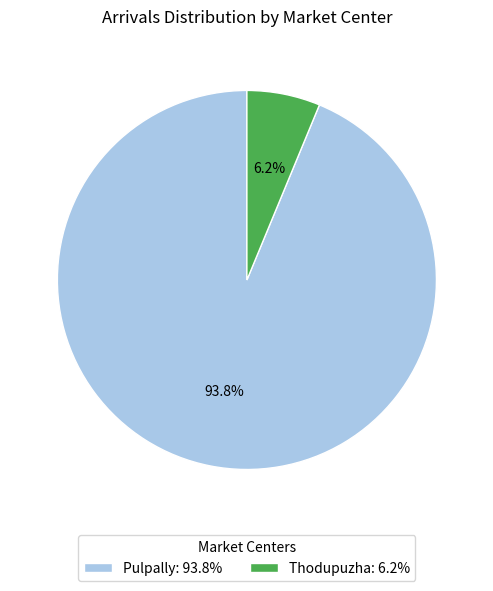

Rank the categories by value from highest to lowest.

Pulpally, Thodupuzha